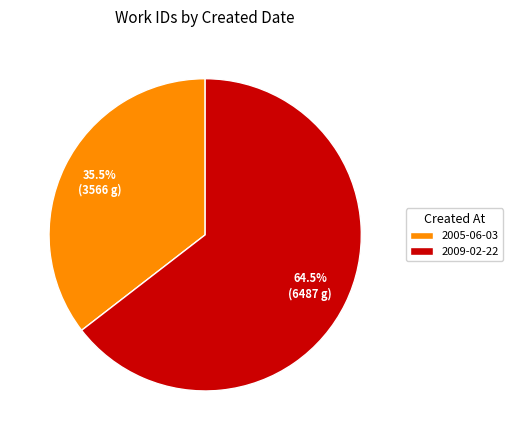

How many segments does this pie chart have?

2